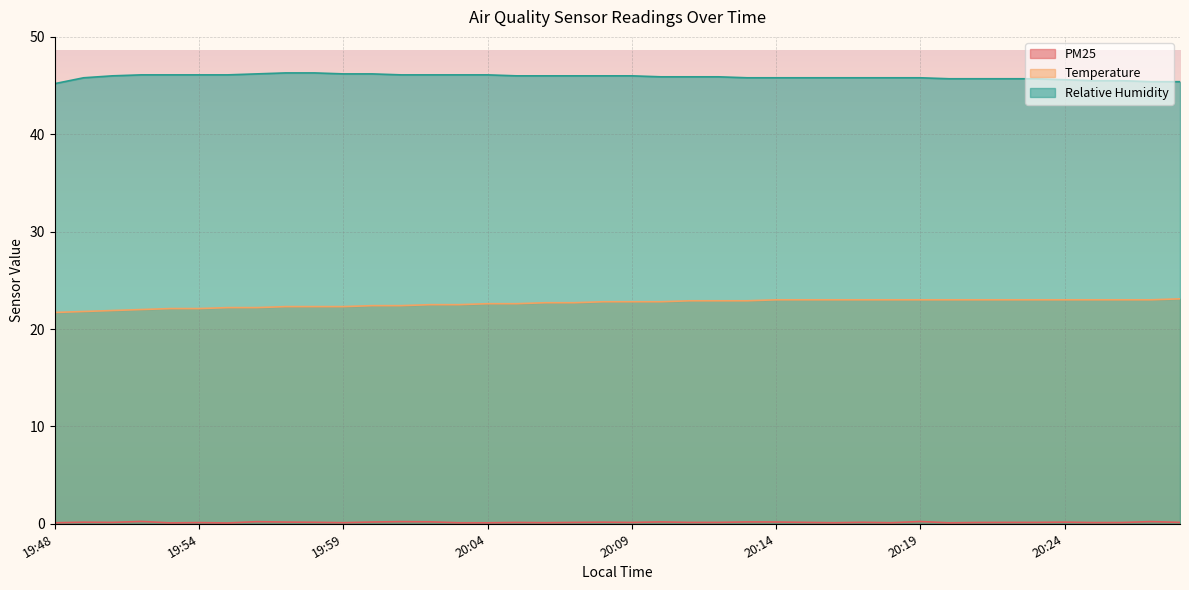

Which category has the highest value in the Relative Humidity series?

19:57